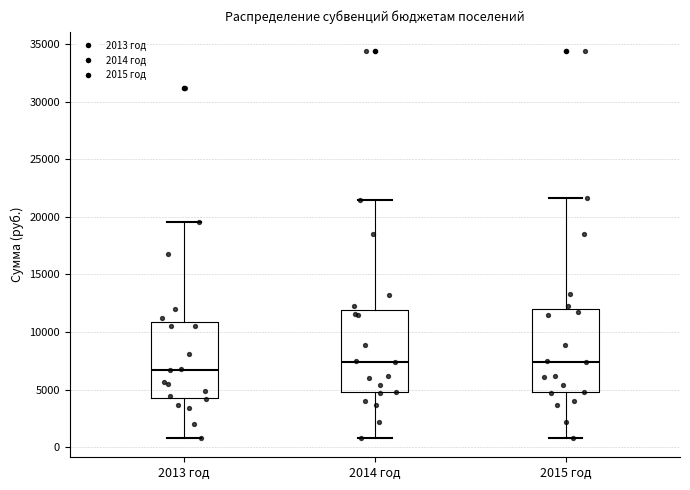

Where does the lower whisker of the box for 2015 год end on the y-axis? The values are not printed on the chart, so give them approximately, as read against the axis.

1000